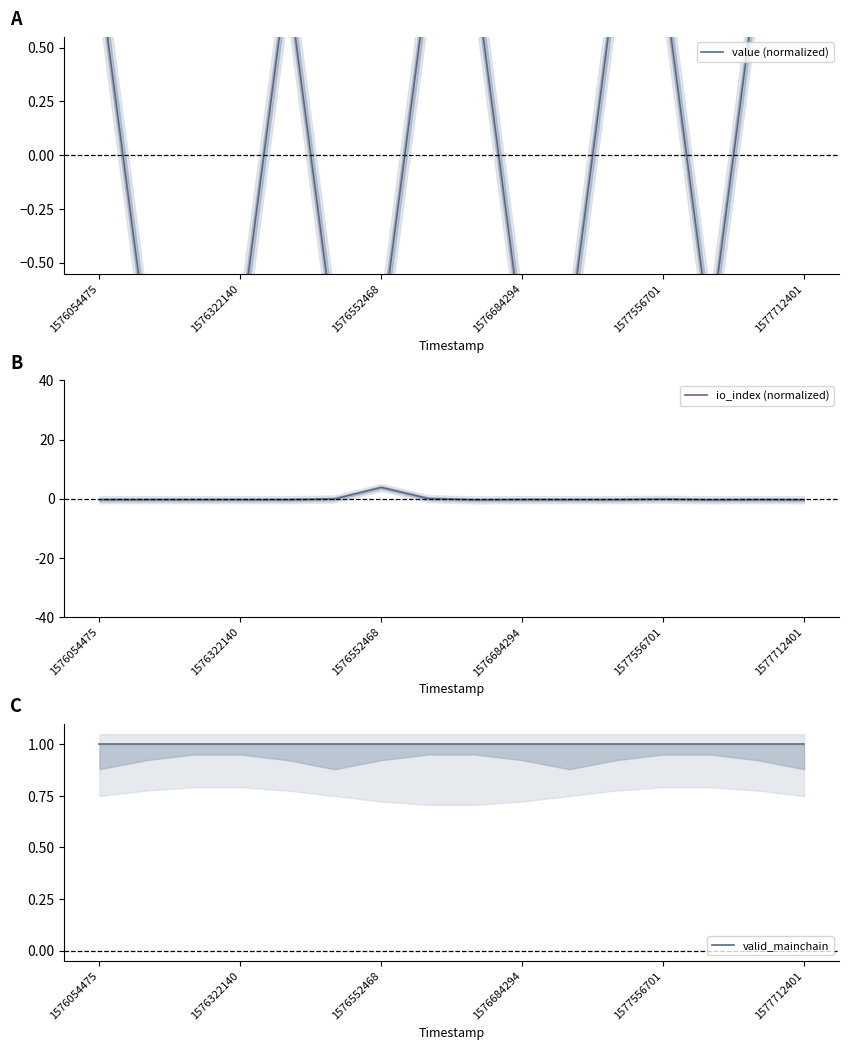

Is it true that io_index (normalized) equals -0.3 at 1576322140?

True